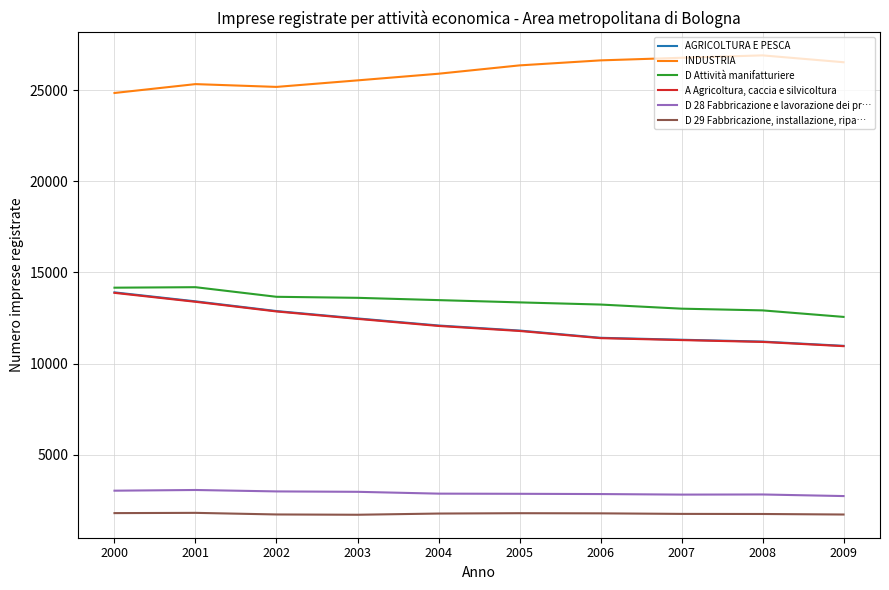

True or false: A Agricoltura, caccia e silvicoltura and D Attività manifatturiere intersect in this chart.

False